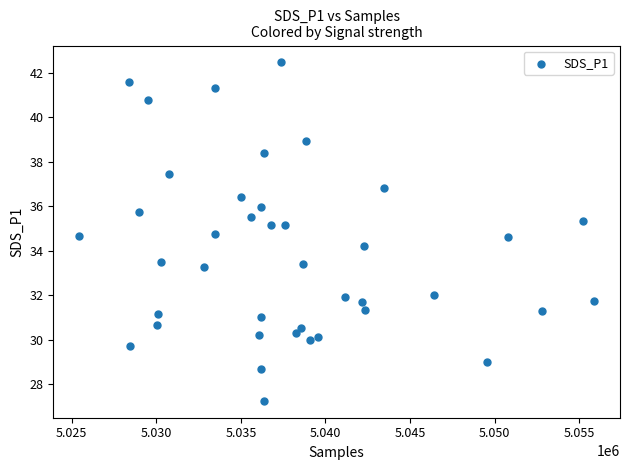

What Y value in the scatter plot is closest to 34?

34.2